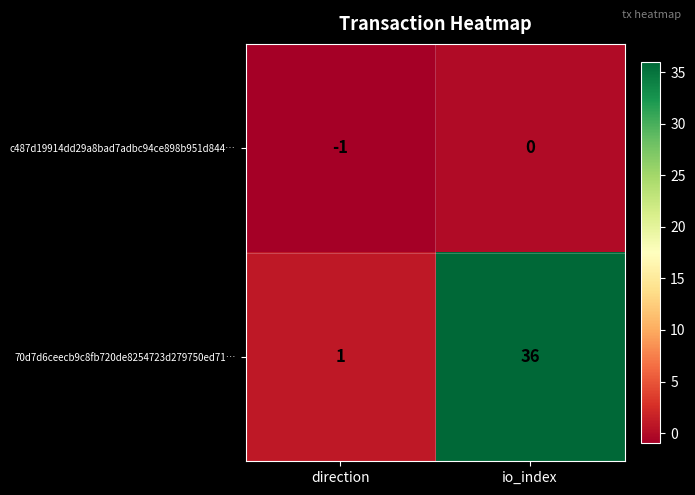

Reading left to right, extract all data points from this chart.

c487d19914dd29a8bad7adbc94ce898b951d844…: direction=-1	io_index=0
70d7d6ceecb9c8fb720de8254723d279750ed71…: direction=1	io_index=36